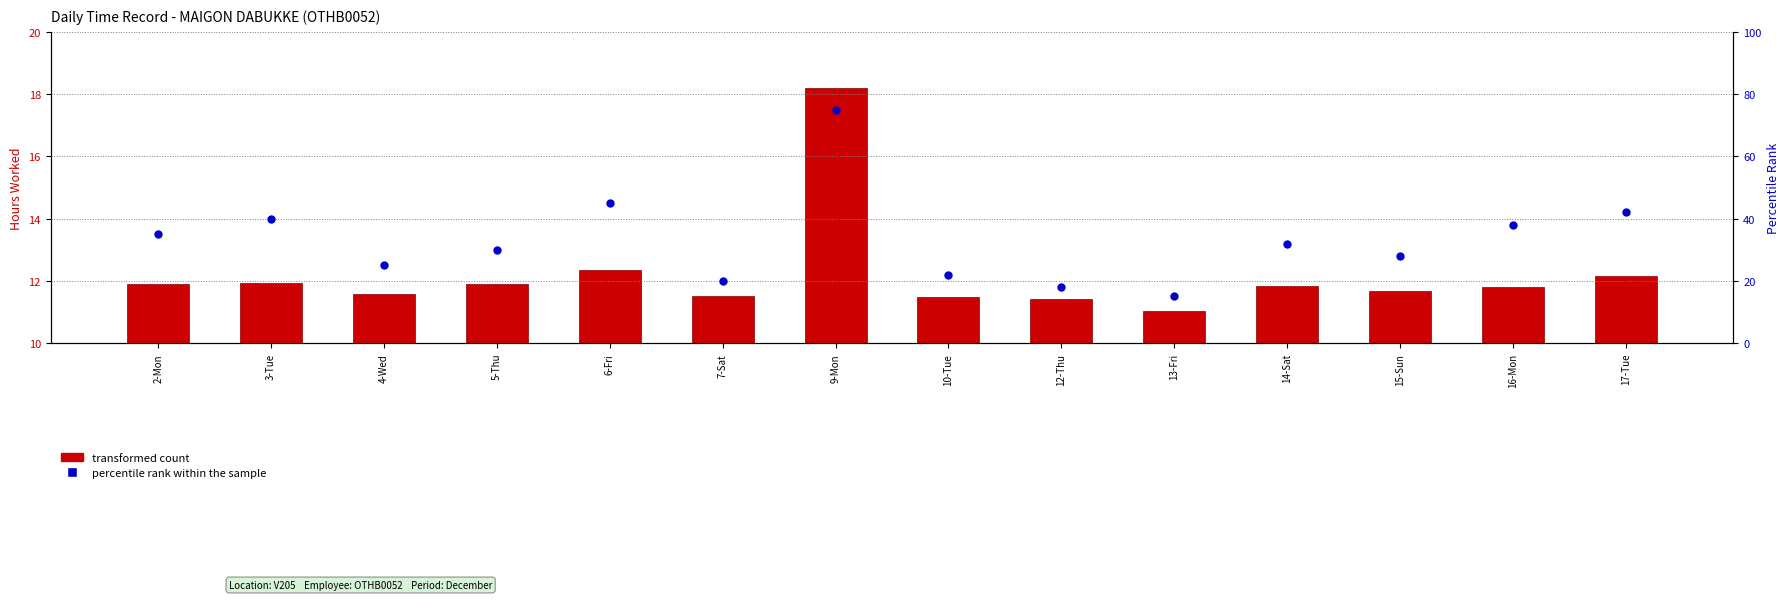

Which series has the widest spread of Y values?

percentile rank within the sample